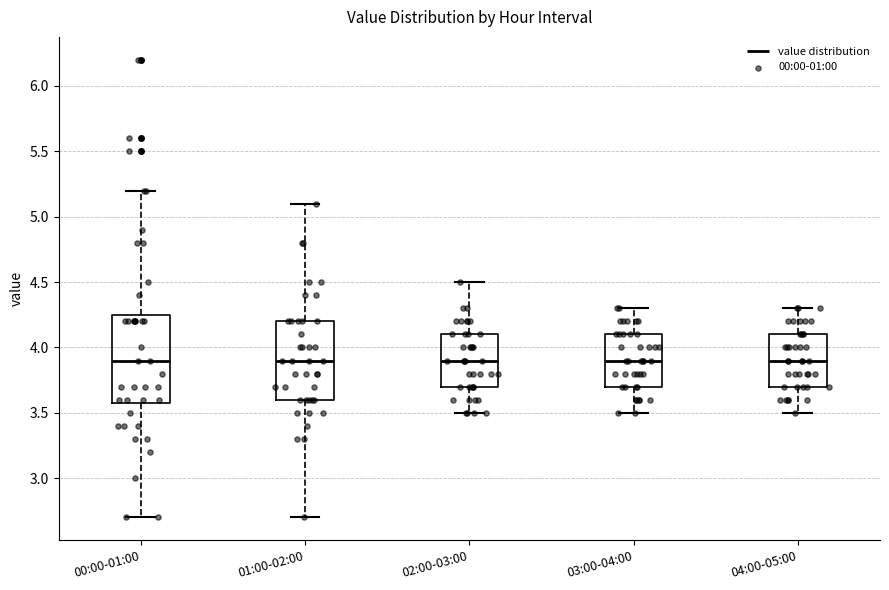

Reading left to right, read every box against the y-axis: the position of its median line, the range the box covers, and the ends of its whiskers. The values are not printed on the chart, so give them approximately, as read against the axis.

00:00-01:00: median 3.90, box 3.60 to 4.25, whiskers 2.70 to 5.20
01:00-02:00: median 3.90, box 3.60 to 4.20, whiskers 2.70 to 5.10
02:00-03:00: median 3.90, box 3.70 to 4.10, whiskers 3.50 to 4.50
03:00-04:00: median 3.90, box 3.70 to 4.10, whiskers 3.50 to 4.30
04:00-05:00: median 3.90, box 3.70 to 4.10, whiskers 3.50 to 4.30